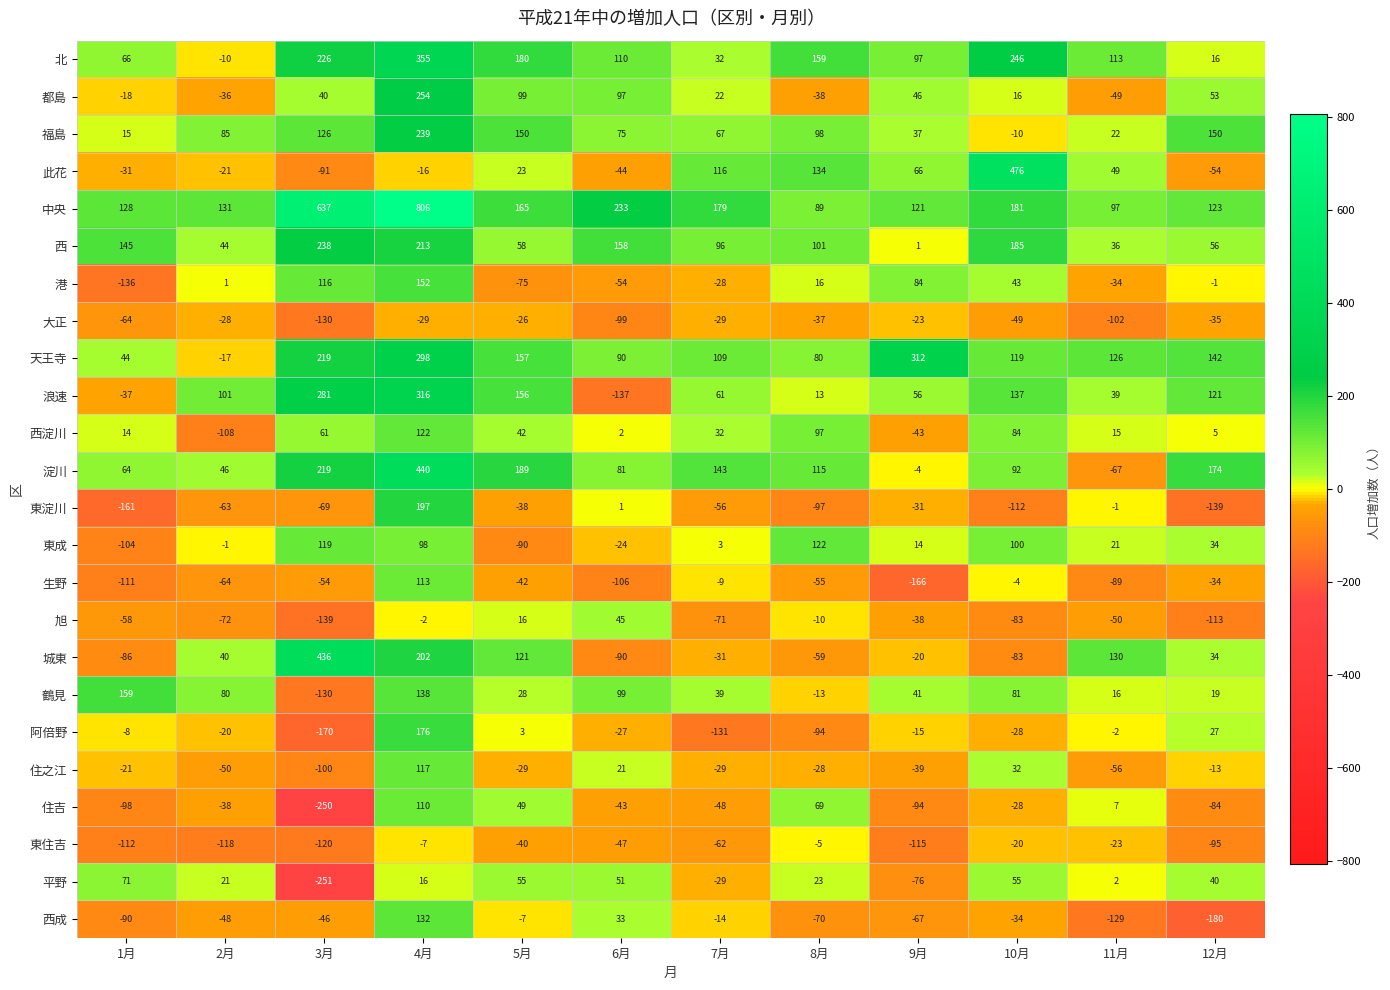

What is the difference between the second highest and minimum values in the 東成 series?

223